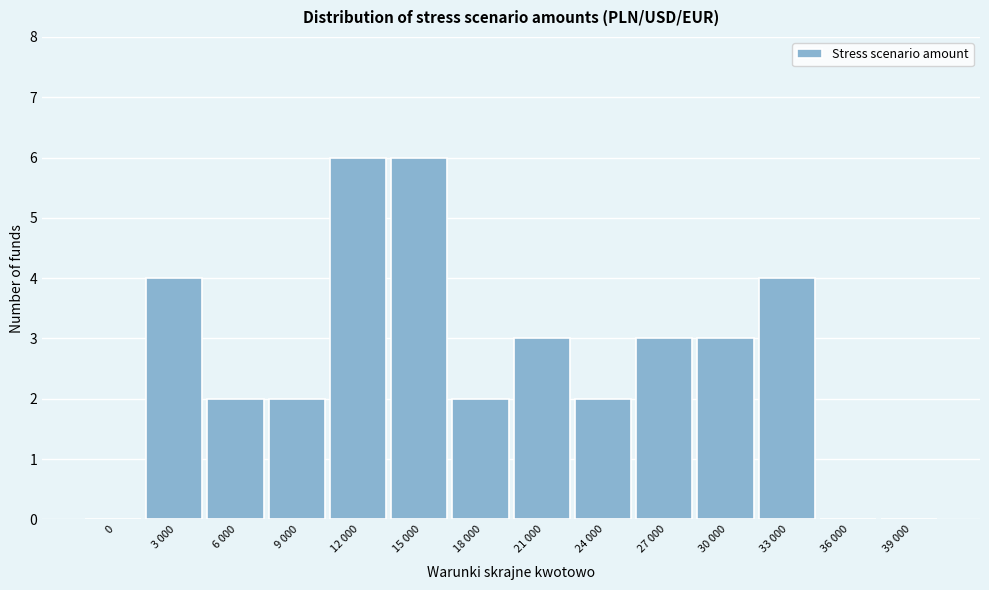

Reading right to left, extract all data points from this chart.

39 000=0	36 000=0	33 000=4	30 000=3	27 000=3	24 000=2	21 000=3	18 000=2	15 000=6	12 000=6	9 000=2	6 000=2	3 000=4	0=0